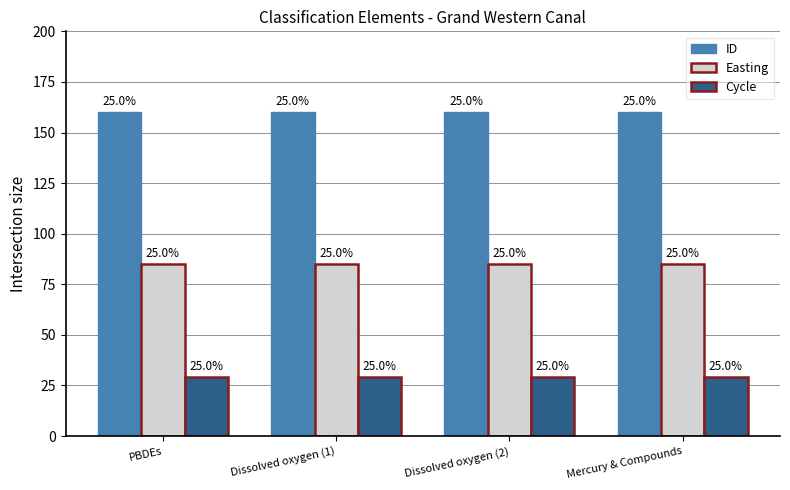

At Mercury & Compounds, list the series in order from smallest to largest.

Cycle, Easting, ID